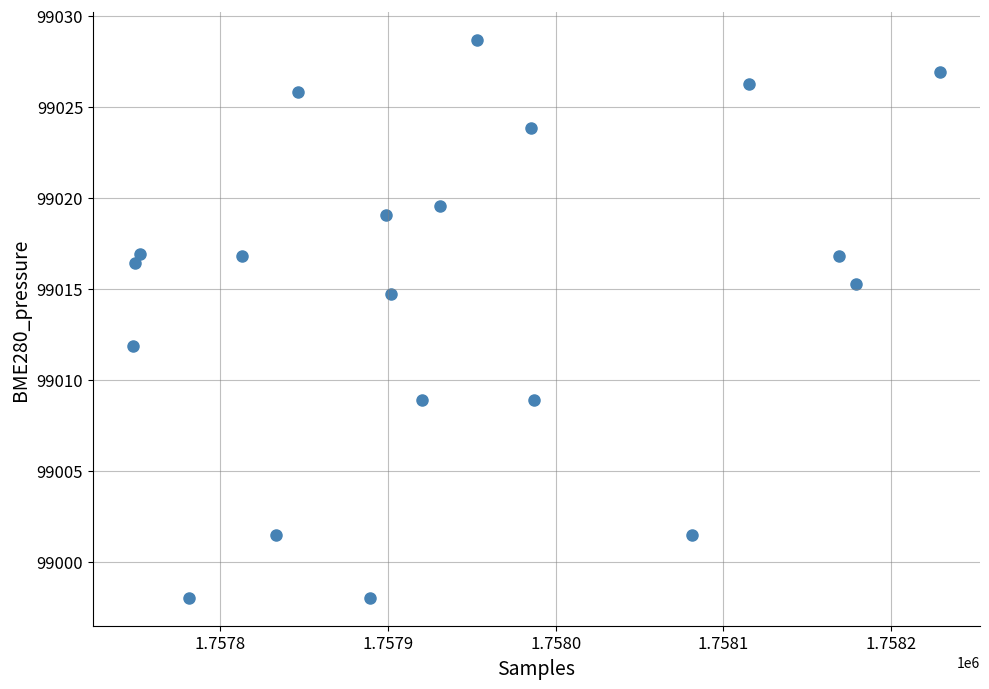

What is the range of X values (max minus min)?

481.0